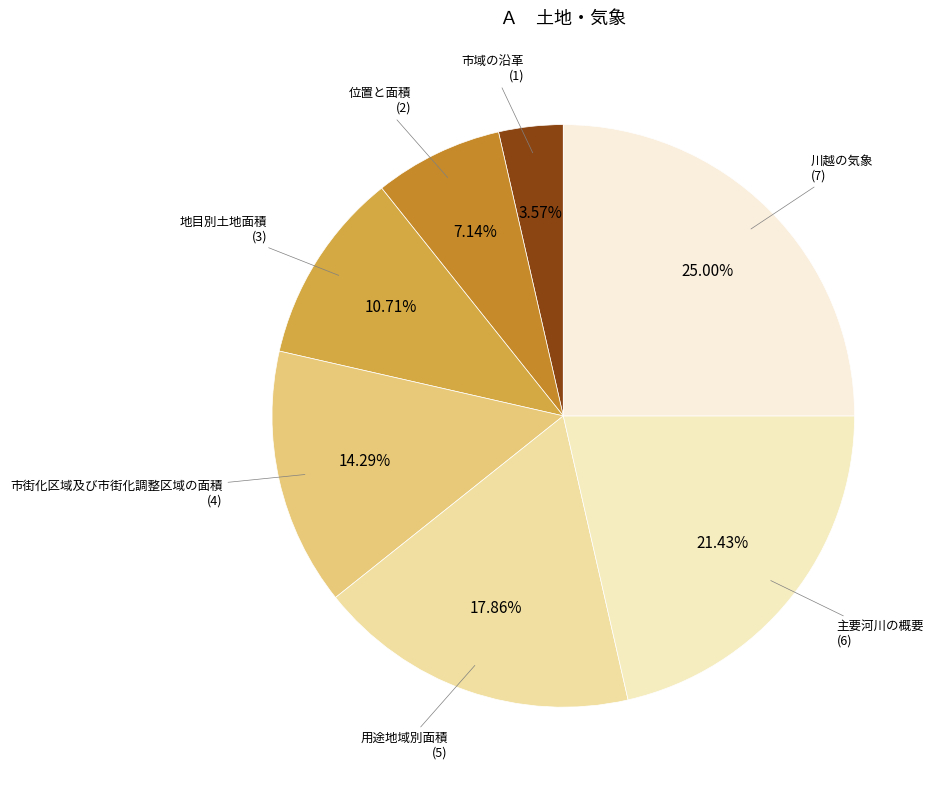

How many segments does this pie chart have?

7